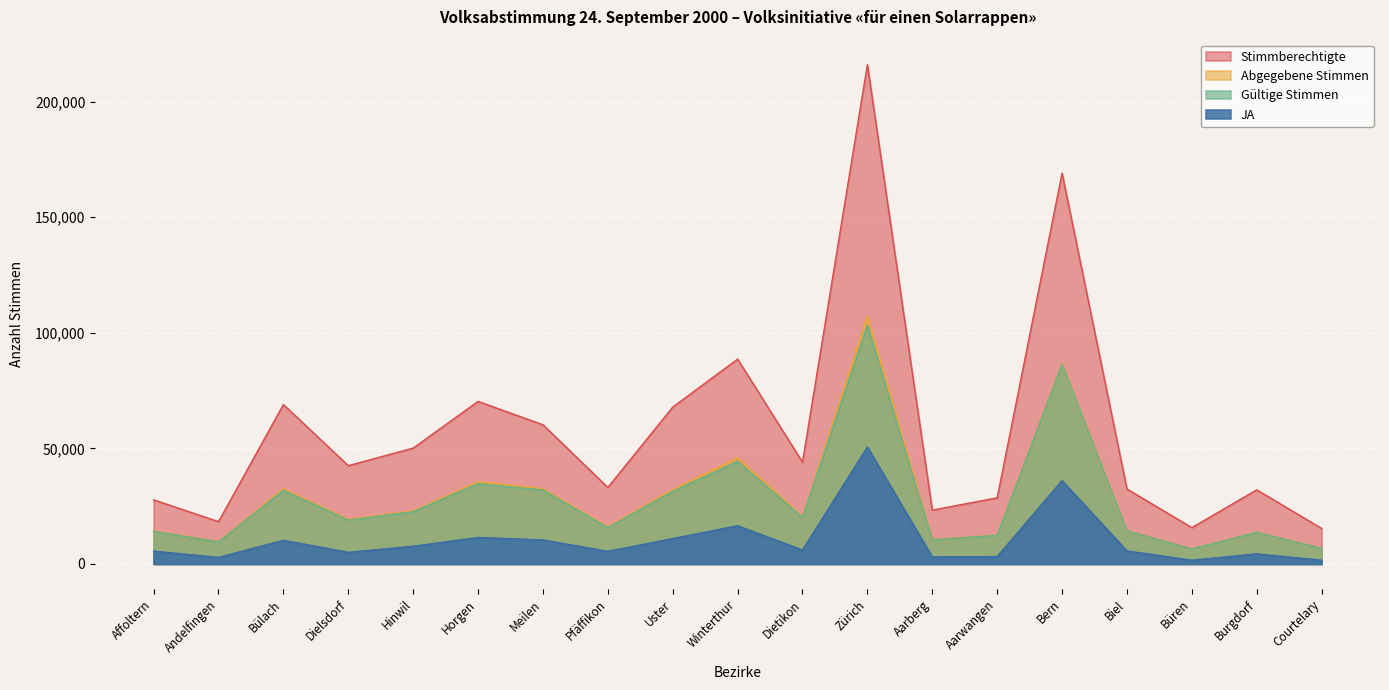

Reading left to right, what are all the values shown in this chart?

Stimmberechtigte: Affoltern=27766	Andelfingen=18327	Bülach=69001	Dielsdorf=42537	Hinwil=50153	Horgen=70348	Meilen=60240	Pfäffikon=33116	Uster=67881	Winterthur=88652	Dietikon=44053	Zürich=216046	Aarberg=23299	Aarwangen=28628	Bern=169129	Biel=32447	Büren=15721	Burgdorf=32084	Courtelary=15389
Abgegebene Stimmen: Affoltern=14330	Andelfingen=9753	Bülach=32623	Dielsdorf=19369	Hinwil=23021	Horgen=35623	Meilen=32576	Pfäffikon=16117	Uster=32181	Winterthur=45916	Dietikon=20681	Zürich=107303	Aarberg=10571	Aarwangen=12569	Bern=86713	Biel=14355	Büren=6548	Burgdorf=13726	Courtelary=6830
Gültige Stimmen: Affoltern=14121	Andelfingen=9604	Bülach=31853	Dielsdorf=18990	Hinwil=22613	Horgen=34725	Meilen=31994	Pfäffikon=15778	Uster=31409	Winterthur=44392	Dietikon=20197	Zürich=103214	Aarberg=10464	Aarwangen=12399	Bern=86387	Biel=14355	Büren=6514	Burgdorf=13693	Courtelary=6776
JA: Affoltern=5553	Andelfingen=2851	Bülach=10246	Dielsdorf=5052	Hinwil=7661	Horgen=11469	Meilen=10399	Pfäffikon=5469	Uster=10994	Winterthur=16536	Dietikon=6057	Zürich=50602	Aarberg=3062	Aarwangen=3202	Bern=36072	Biel=5631	Büren=1630	Burgdorf=4377	Courtelary=1628